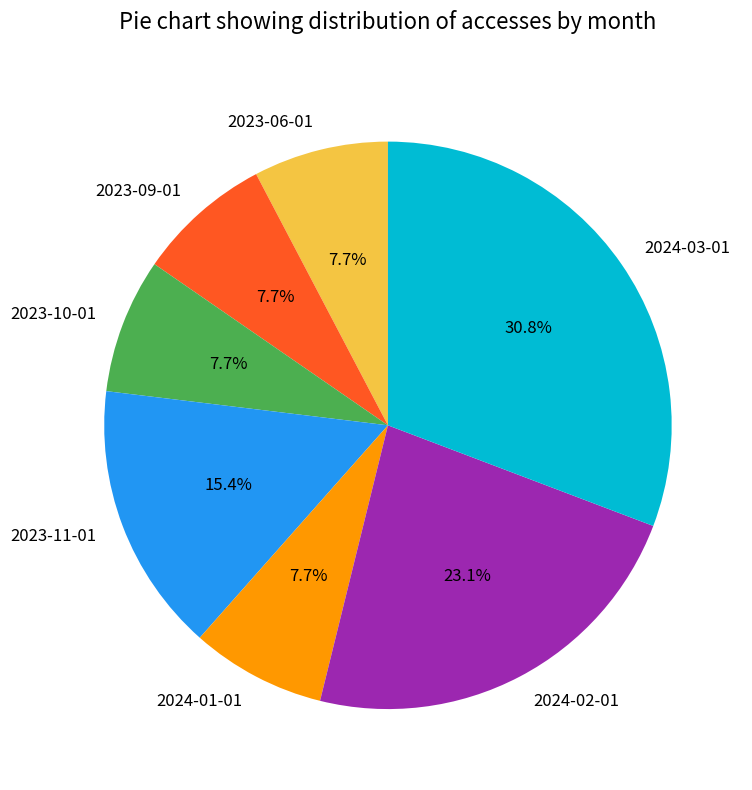

How many segments does this pie chart have?

7